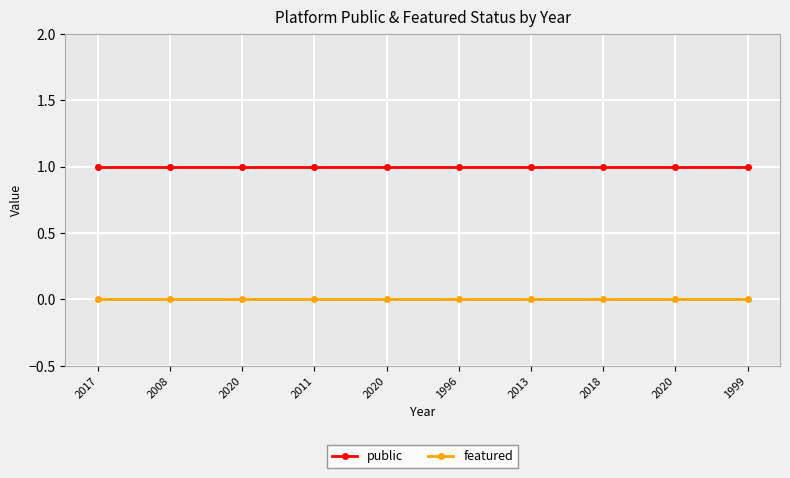

Does the chart have visible grid lines?

Yes